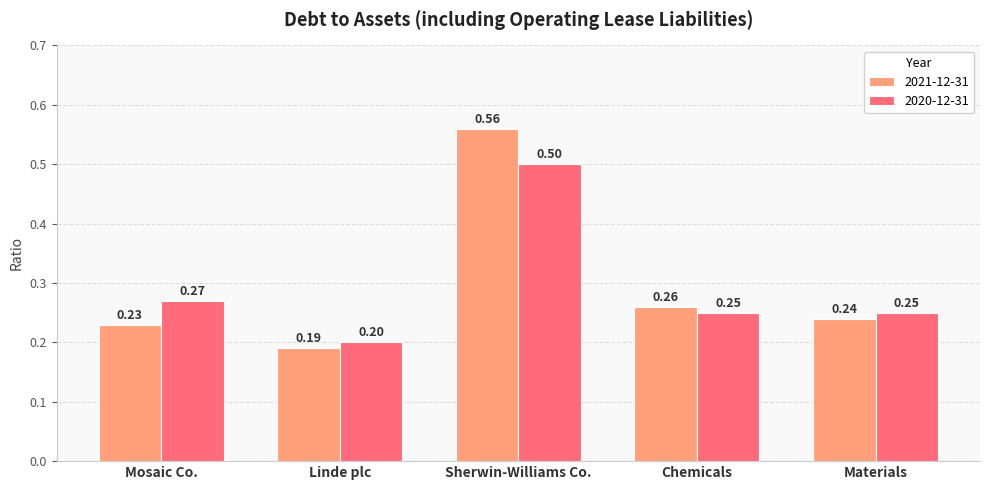

Is the value of 2021-12-31 at Linde plc greater than the value of 2020-12-31 at Sherwin-Williams Co.?

No